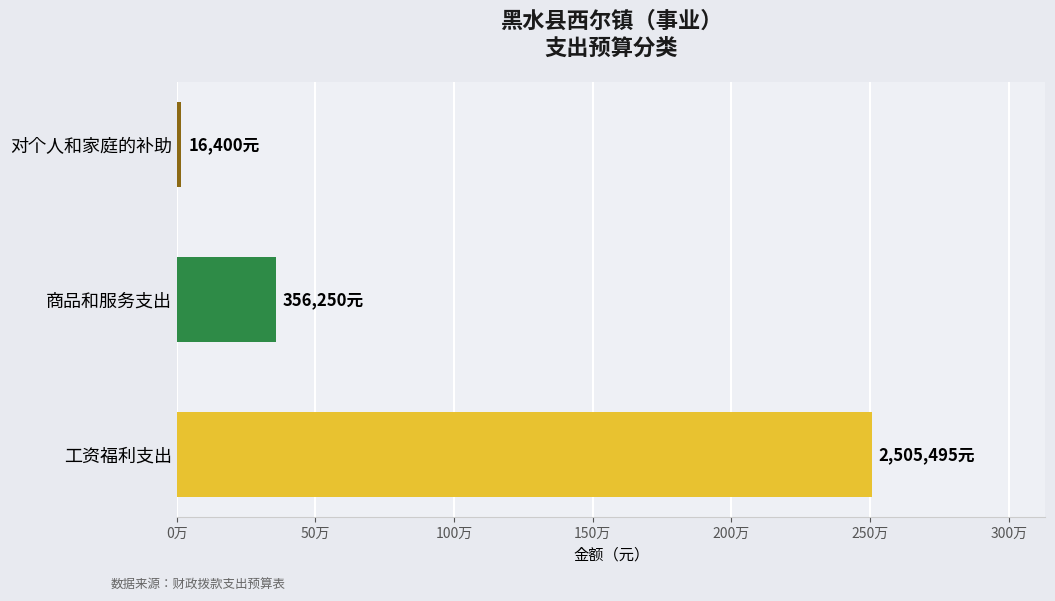

Does the chart contain any negative values?

No